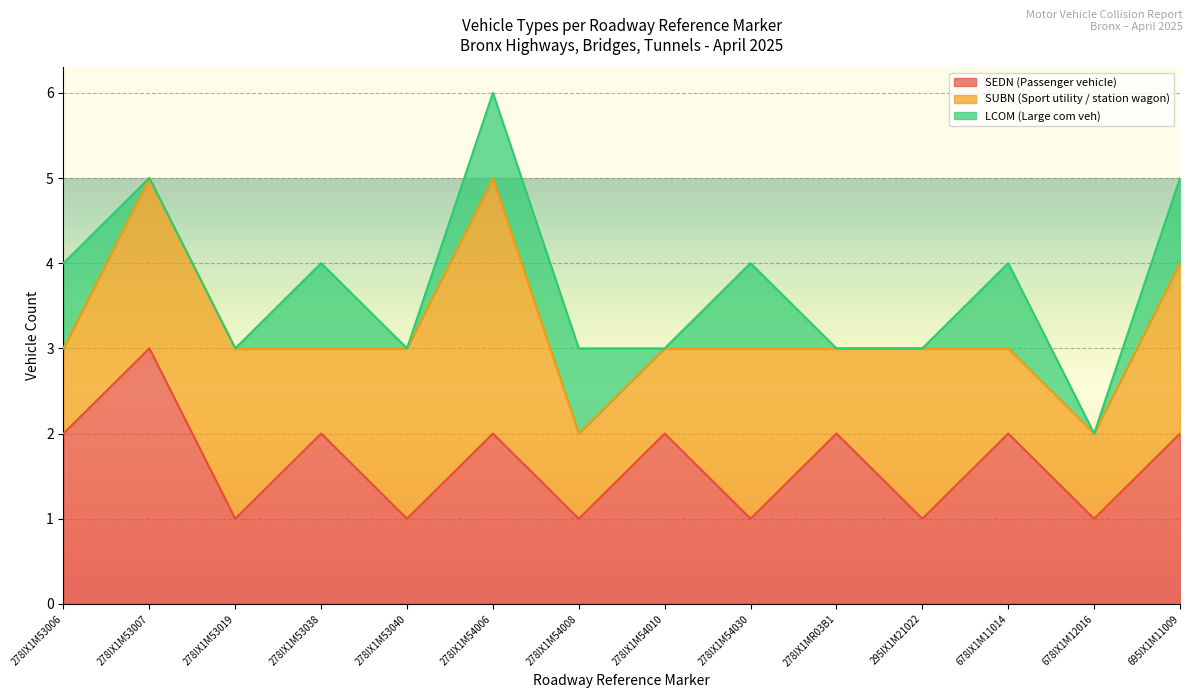

How many interior local peaks does the SEDN (Passenger vehicle) series have?

6